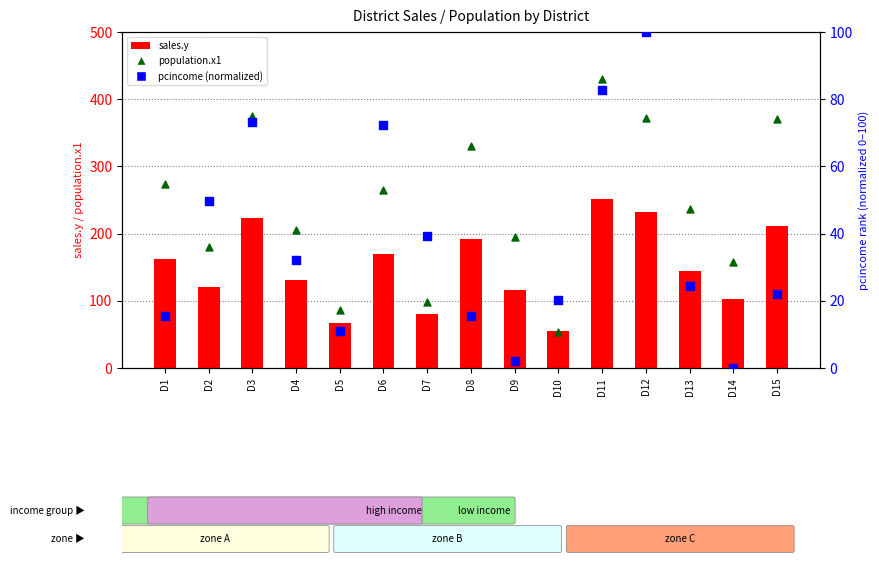

Which series reaches the maximum Y coordinate?

population.x1